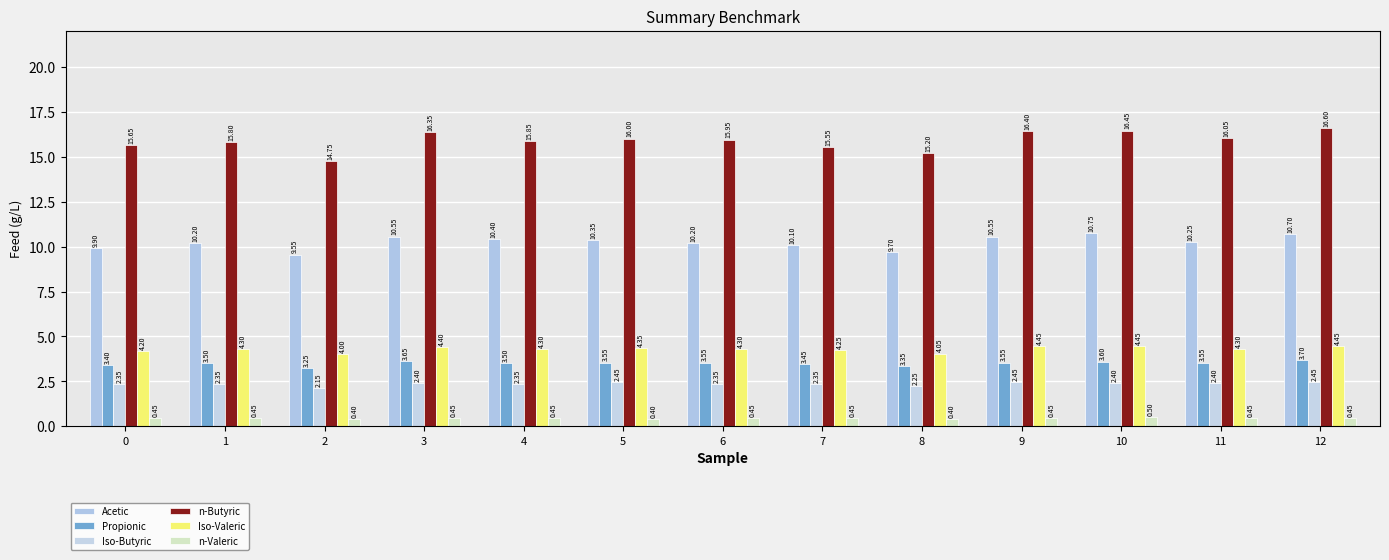

What is the value of the n-Butyric bar at the 9th from the left?

15.2